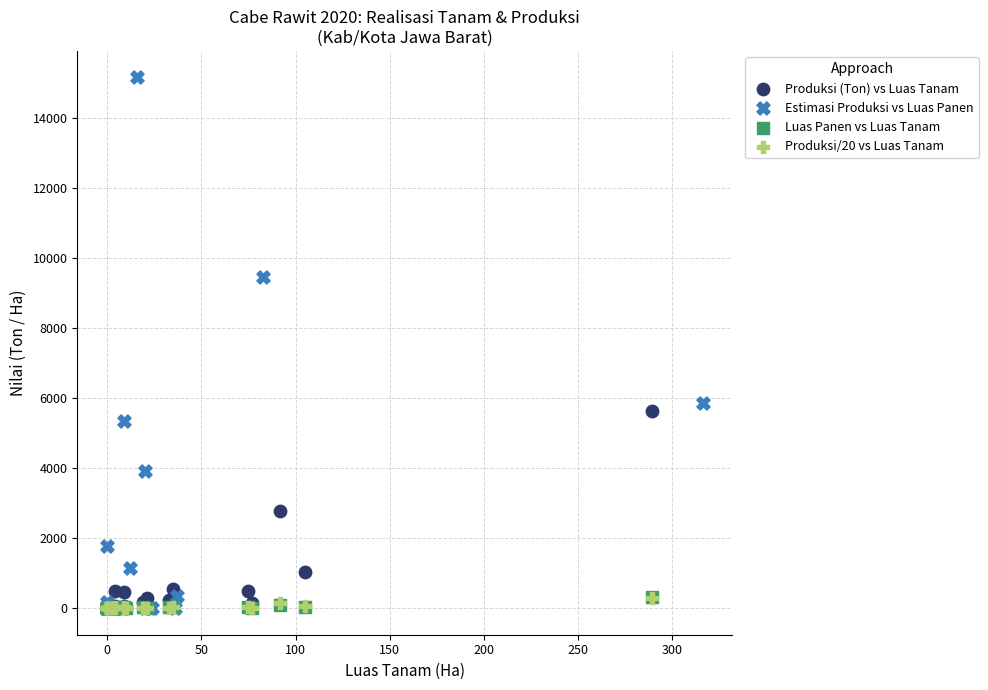

Which series has the widest spread of Y values?

Estimasi Produksi vs Luas Panen